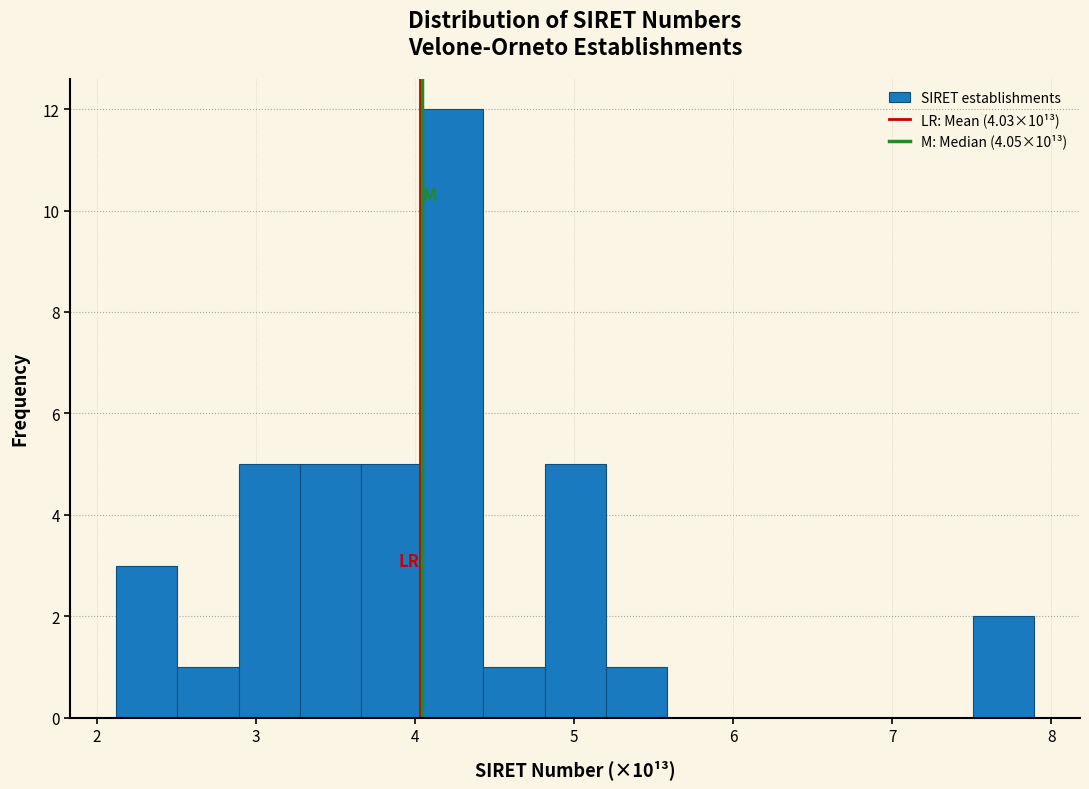

Around what value on the x-axis is the tallest bar? Give the approximate position of its centre, as read against the axis.

4.2